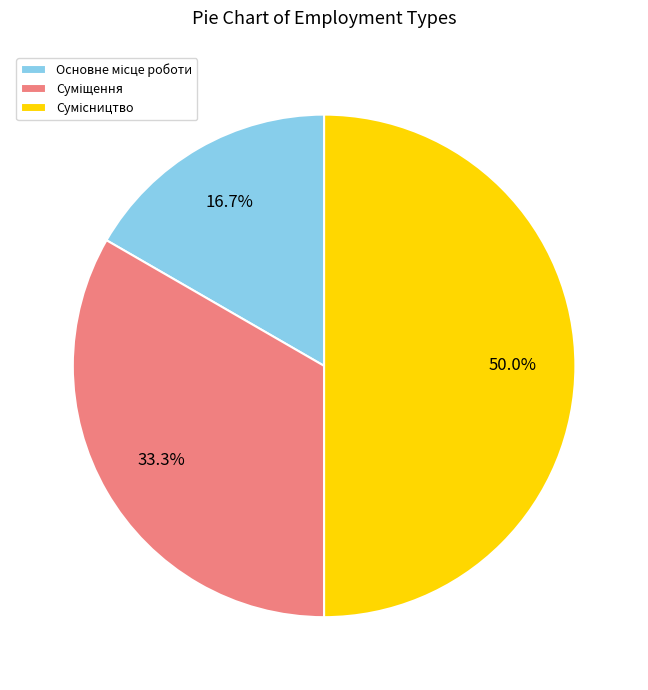

Do Основне місце роботи and Суміщення together represent more than half of the pie?

No